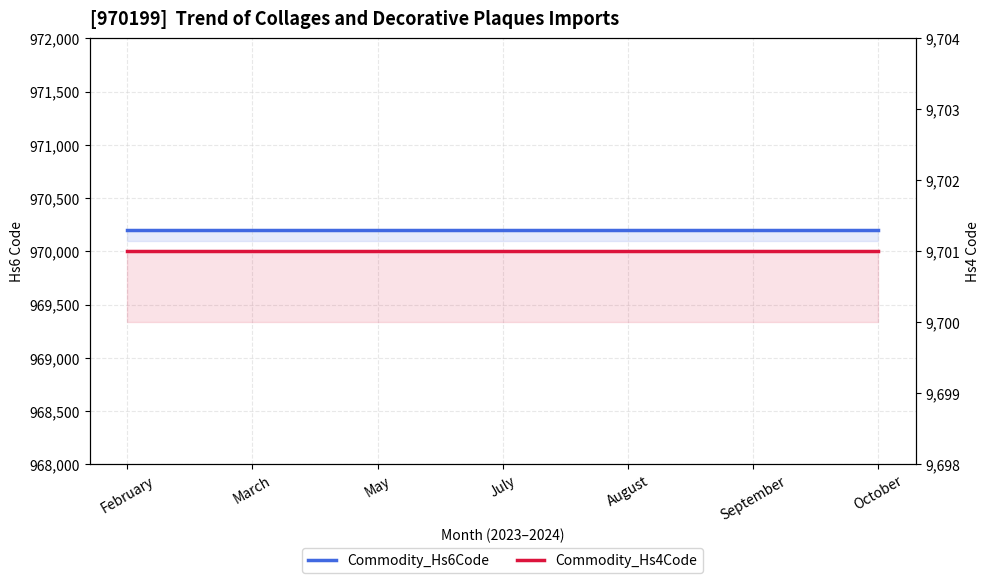

Rank the series by their maximum value, from highest to lowest.

Commodity_Hs6Code, Commodity_Hs4Code